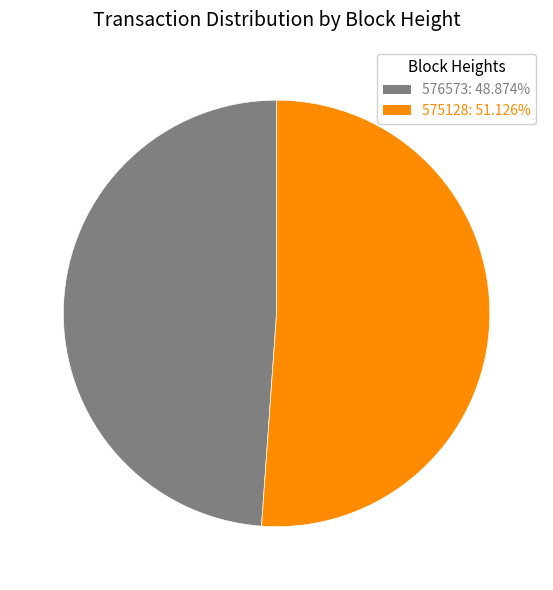

Which slice is the smallest?

576573